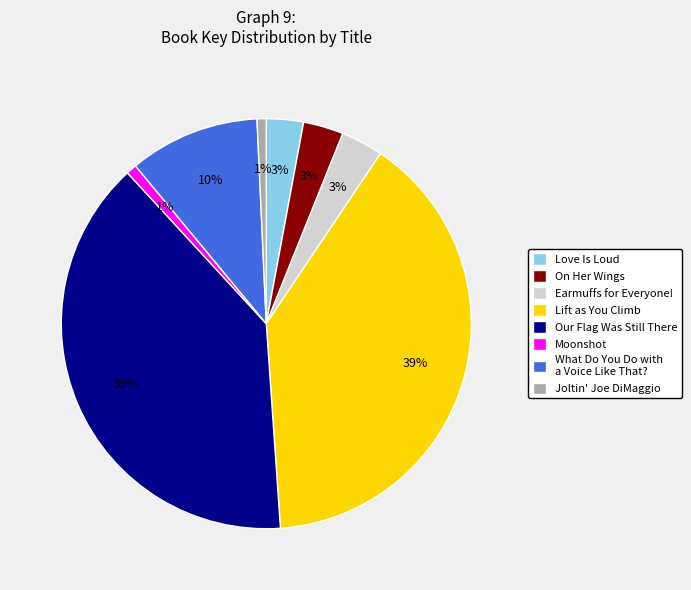

Between Lift as You Climb and Earmuffs for Everyone!, which is larger?

Lift as You Climb